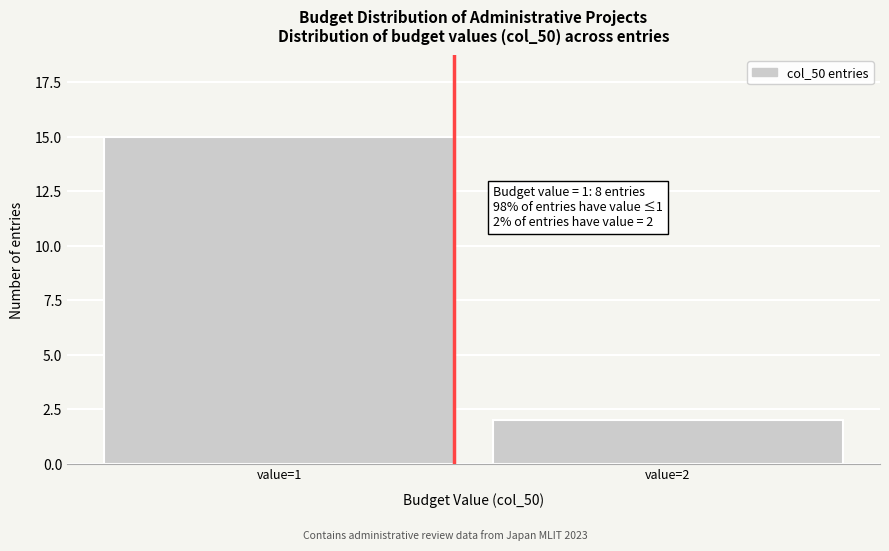

Reading left to right, list all the values displayed in this chart.

value=1=15	value=2=2